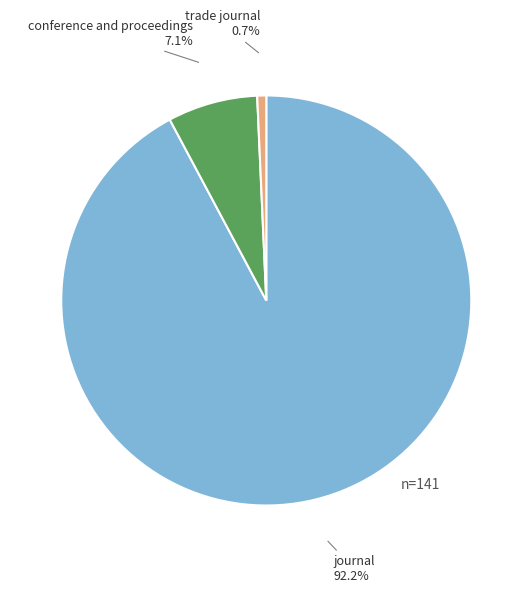

Is there any slice that represents more than half of the pie?

Yes